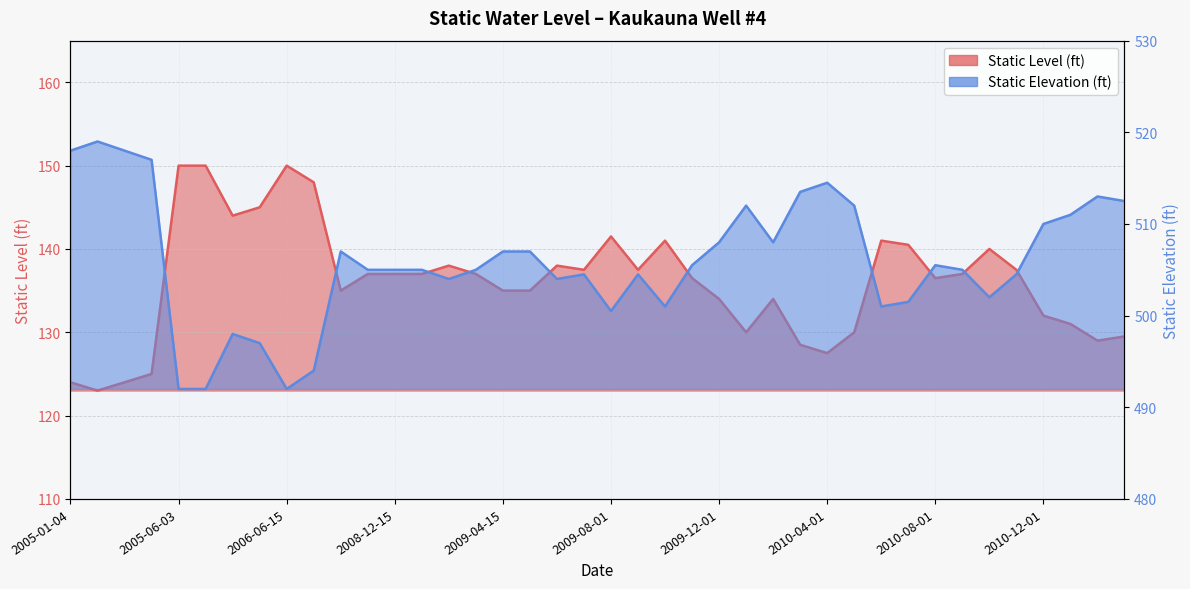

What is the difference between the second highest and second lowest values in the Static Level (ft) series?

26.0